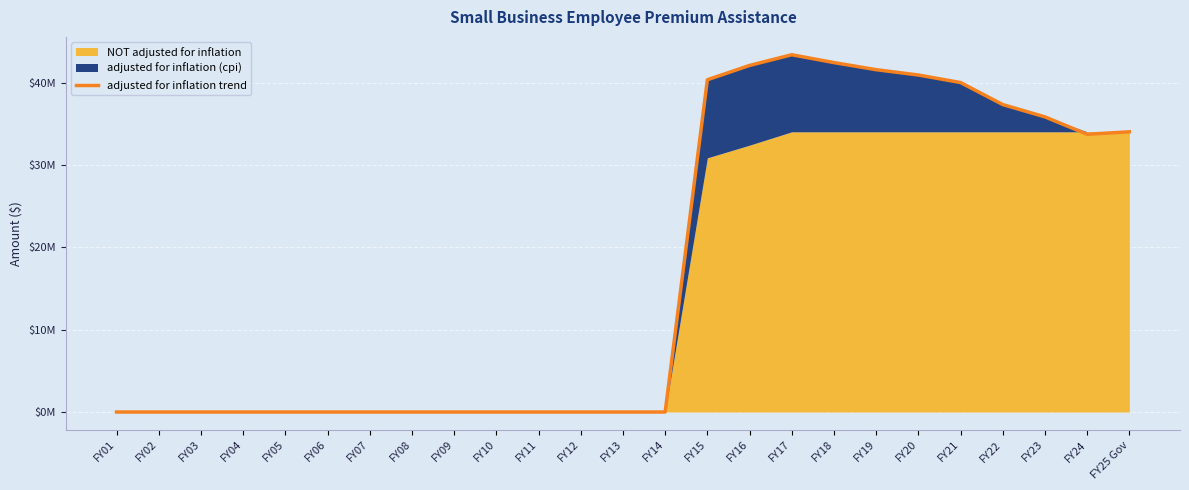

What is the average value?

17274622